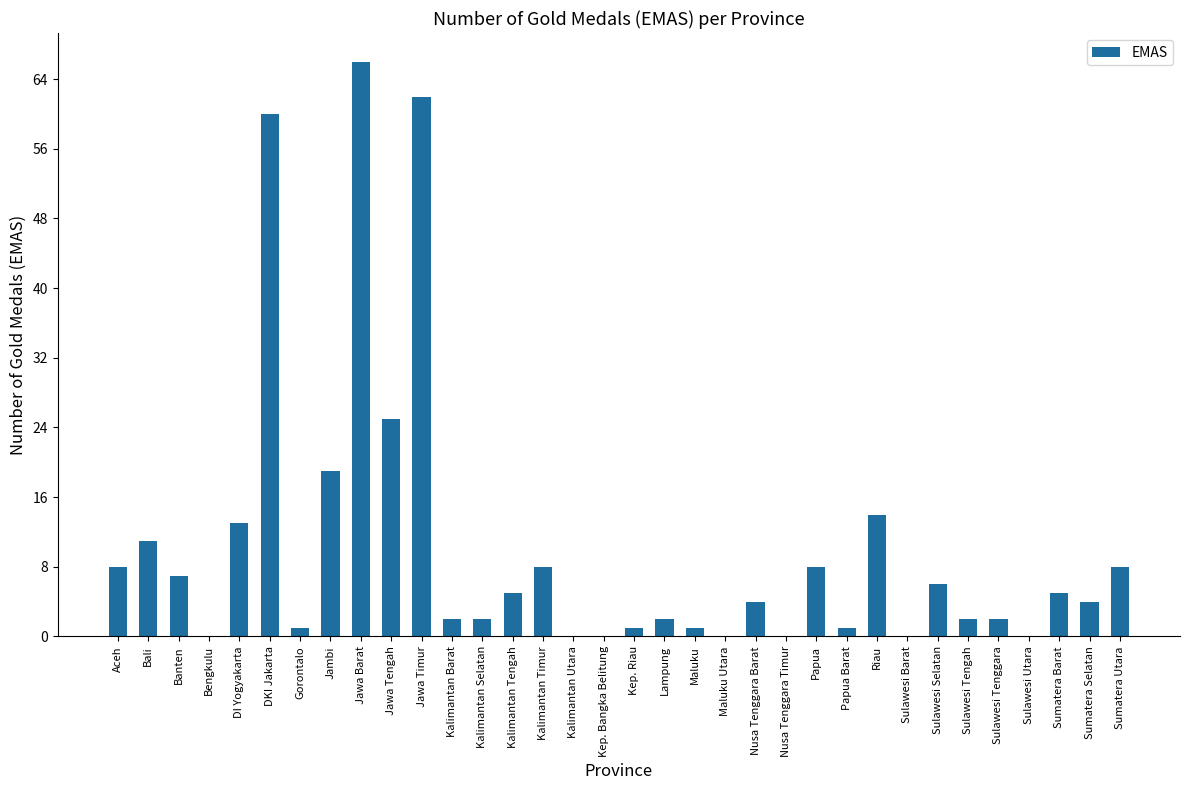

Reading left to right, list all the values displayed in this chart.

8	11	7	0	13	60	1	19	66	25	62	2	2	5	8	0	0	1	2	1	0	4	0	8	1	14	0	6	2	2	0	5	4	8